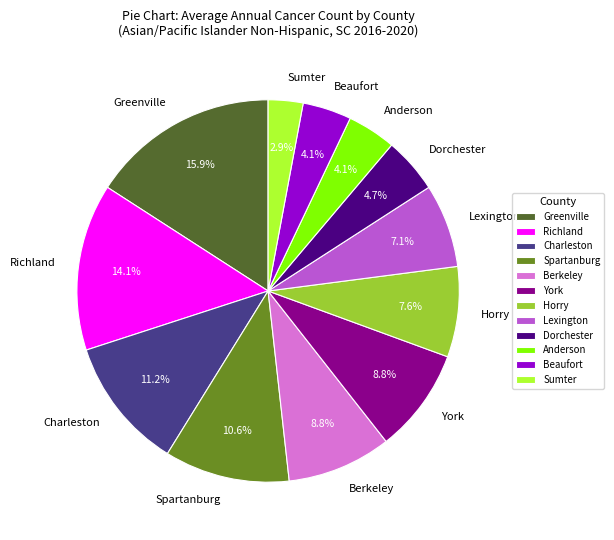

What is the largest slice in the pie chart?

Greenville